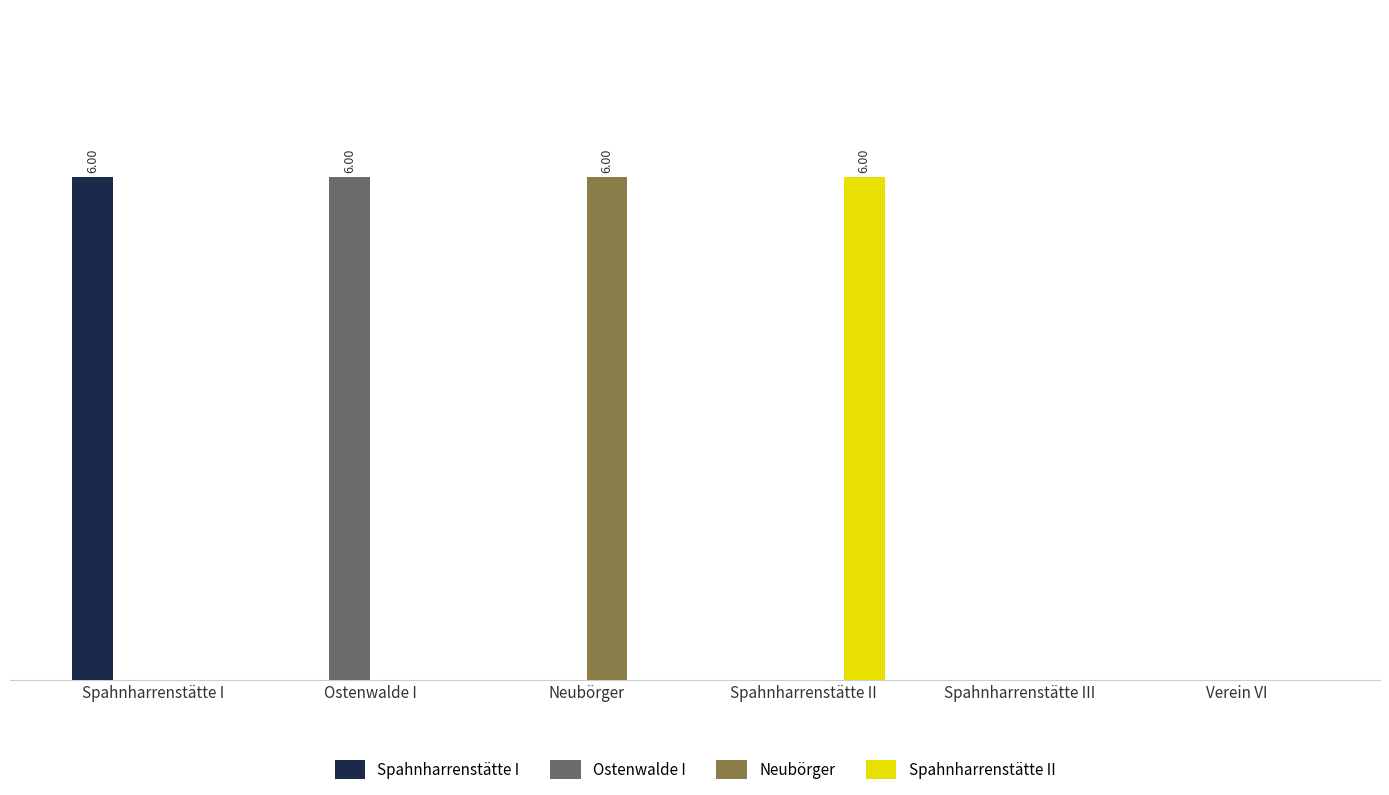

What are all the series names shown in the legend?

Spahnharrenstätte I, Ostenwalde I, Neubörger, Spahnharrenstätte II